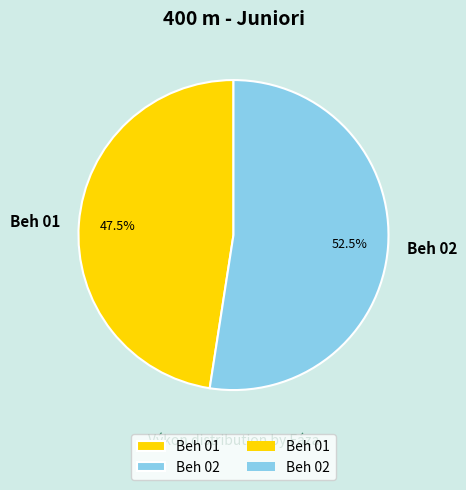

What percentage do Beh 02 and Beh 01 together represent?

100.0%